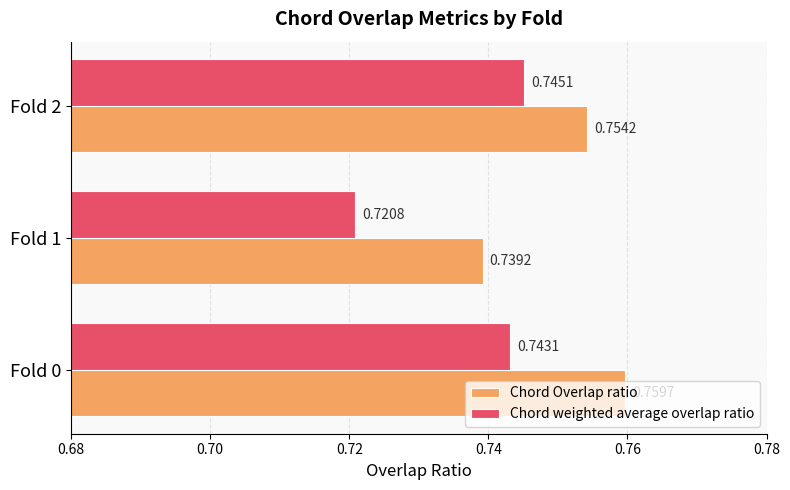

Which series has the largest total across all categories?

Chord Overlap ratio